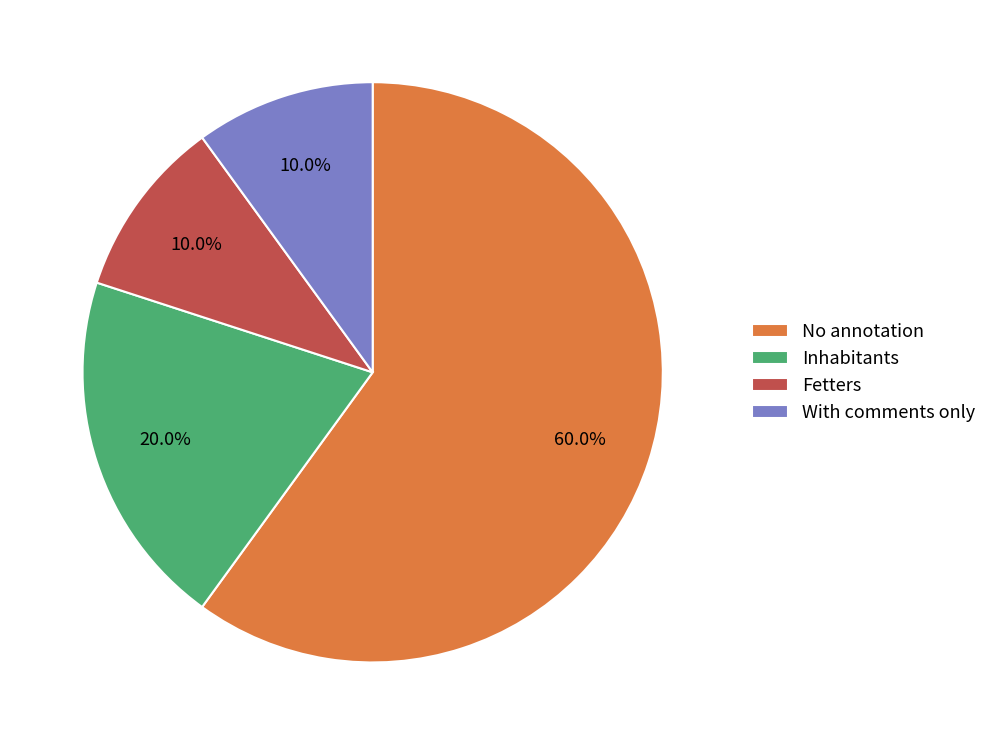

Is there any slice that represents more than half of the pie?

Yes